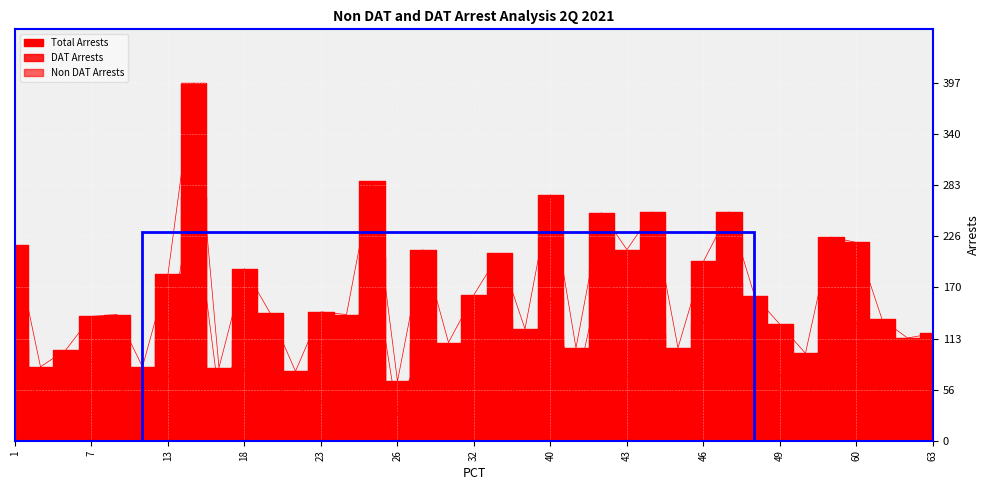

What is the approximate value of Non DAT Arrests at 34, to the nearest 5?

80